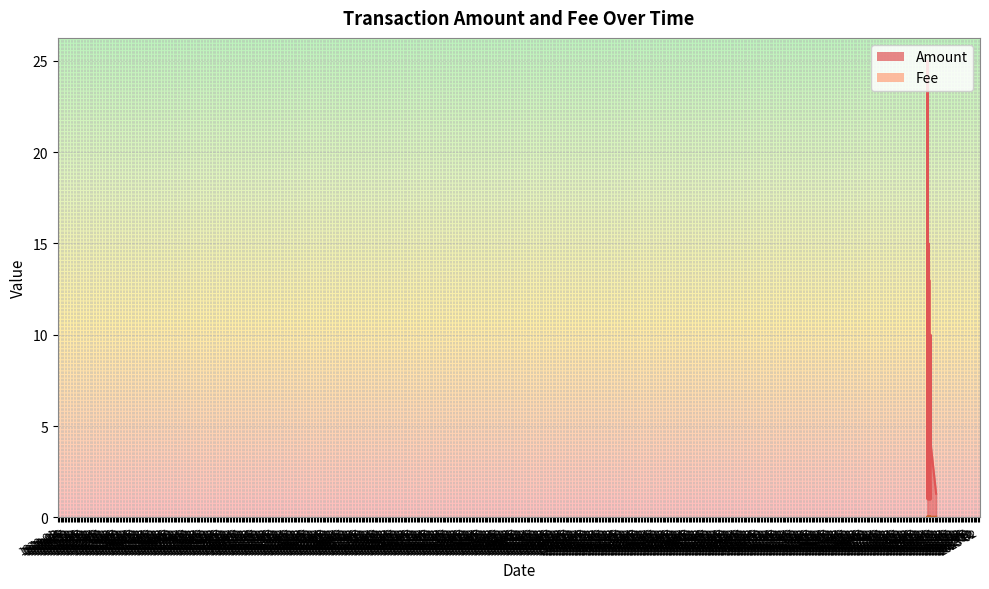

Count the Fee values in the range 0 to 1.

40